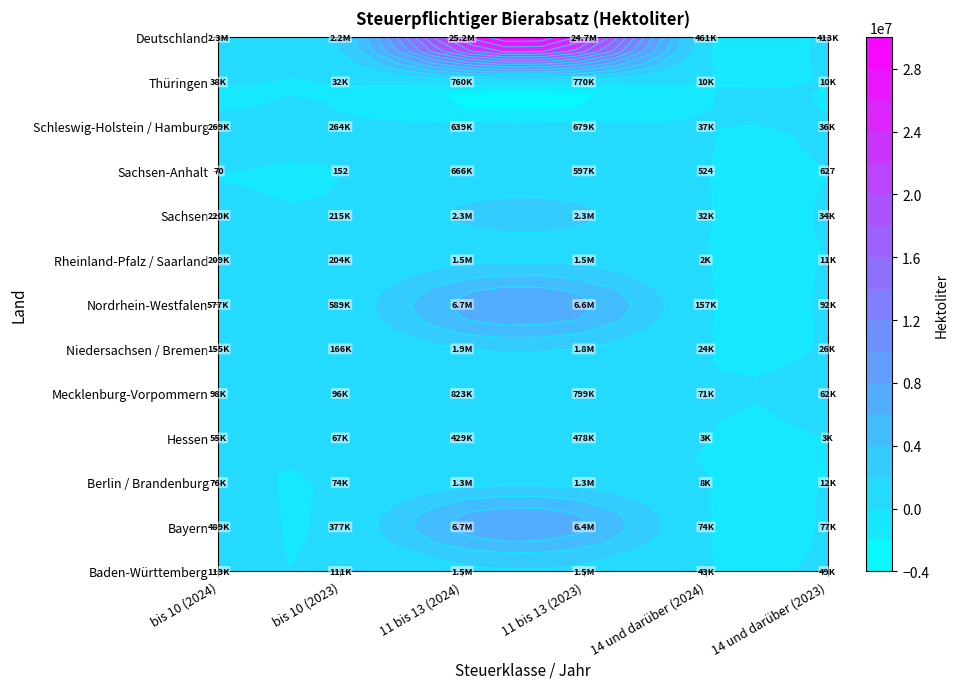

Which series has the largest range (max minus min)?

Deutschland